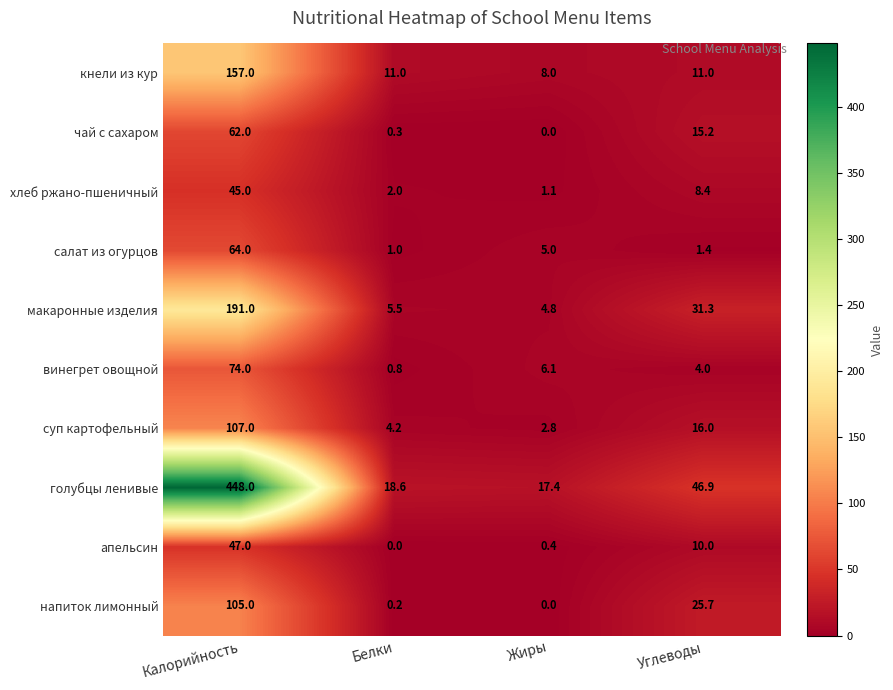

Is it true that кнели из кур equals 157.0 at Калорийность?

True